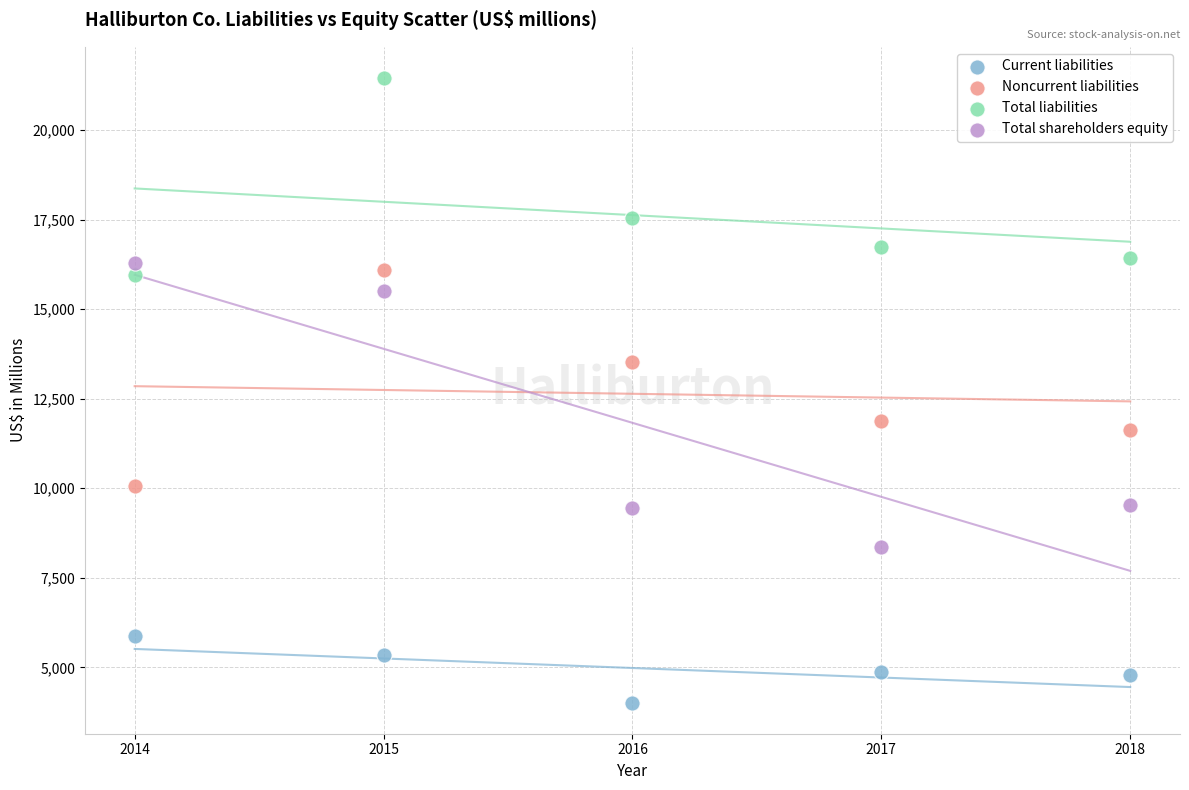

Across all data points, what is the range of X values (max minus min)?

4